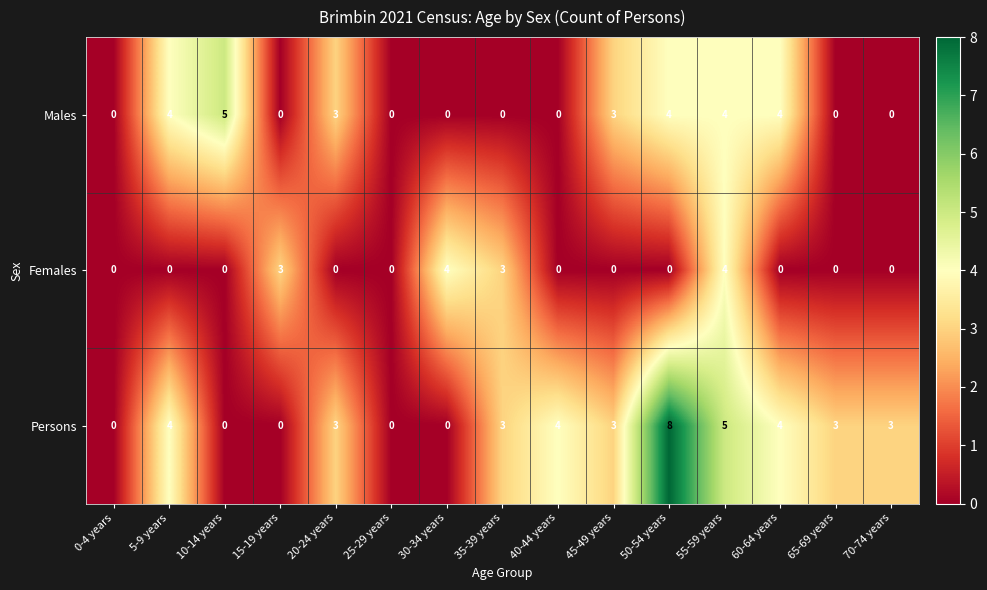

What is the difference between the second highest and second lowest values in the Persons series?

5